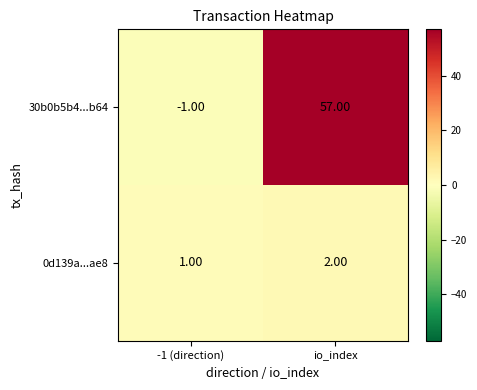

What is the sum of the 30b0b5b4...b64 values at -1 (direction) and io_index?

56